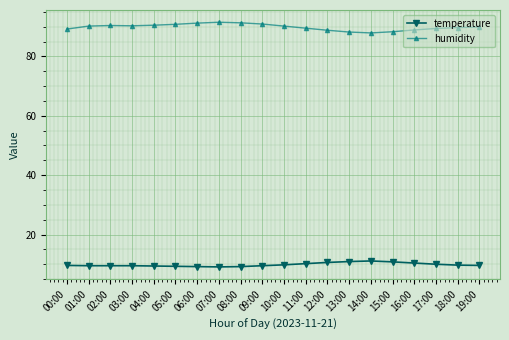

Which series has the largest total across all categories?

humidity